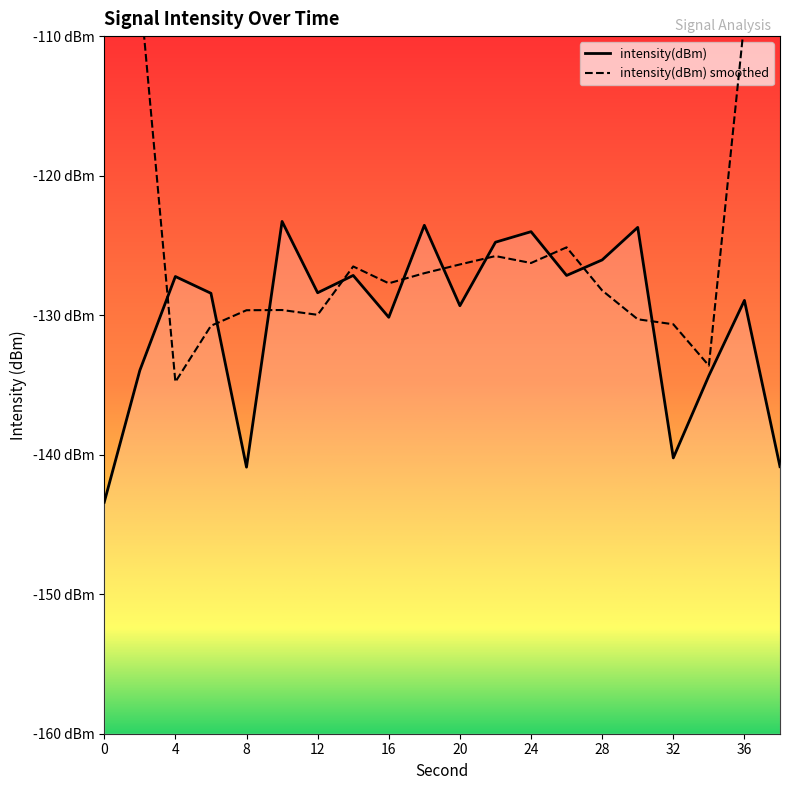

Where does the data first go above -128?

4